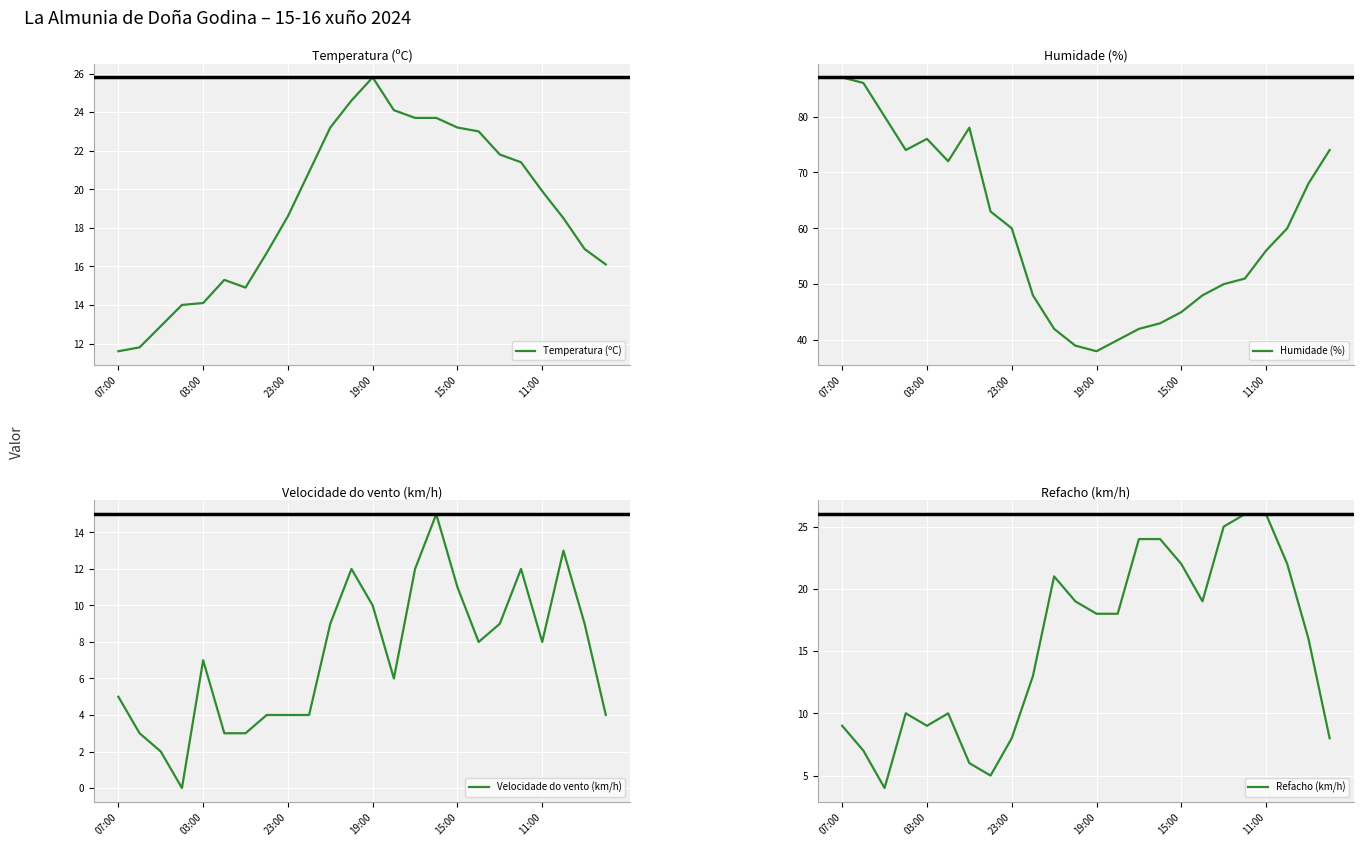

True or false: Velocidade do vento (km/h) and Humidade (%) cross at least once.

False